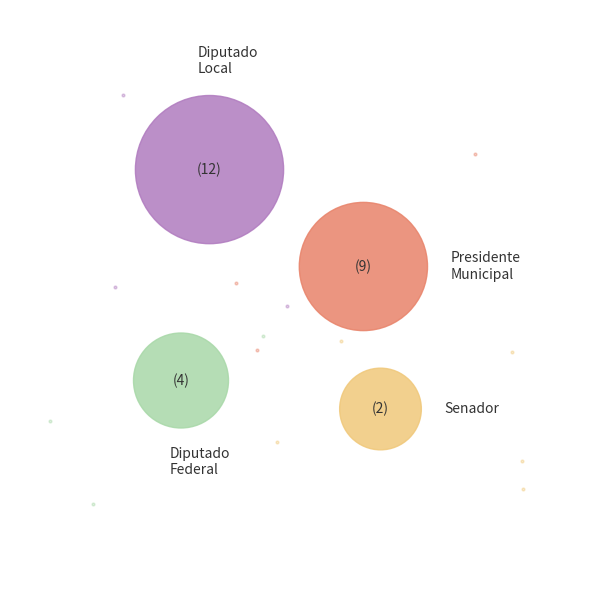

True or false: Presidente Municipal accounts for 33% of the total.

True